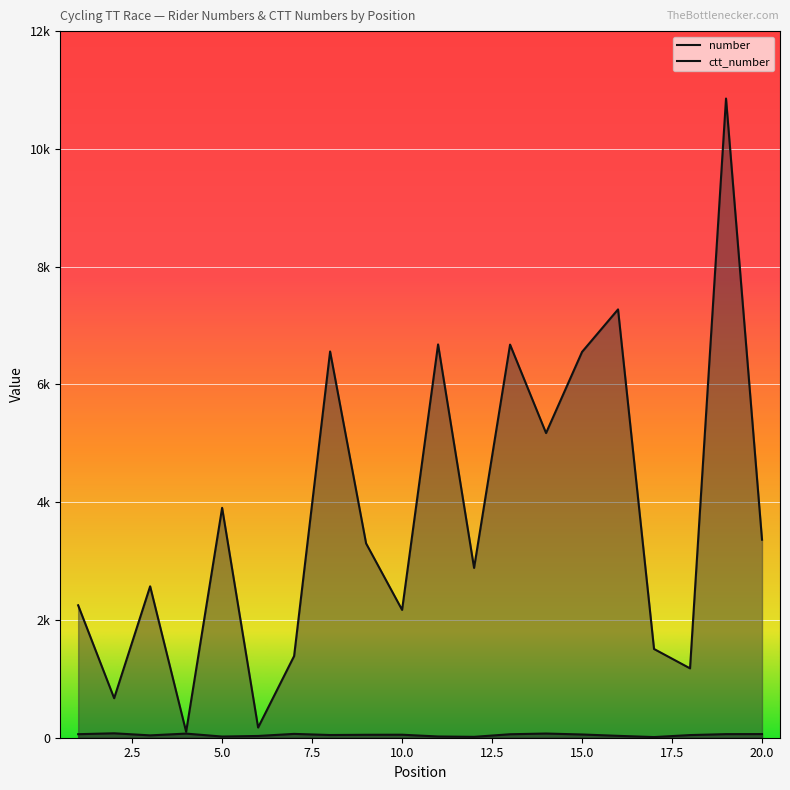

What is the greatest value displayed?

10855